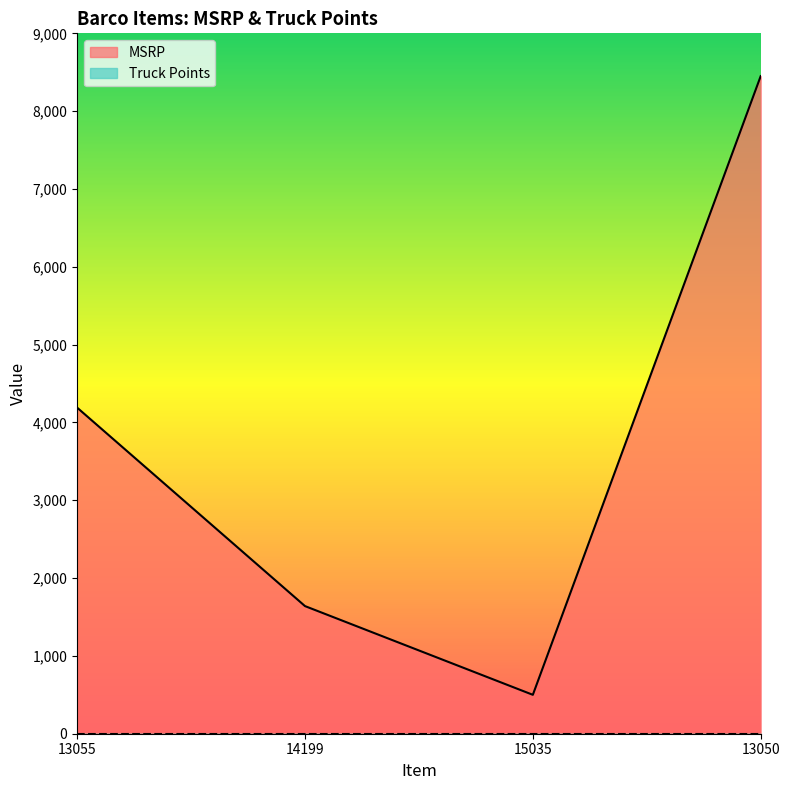

Reading left to right, list all the values displayed in this chart.

13055=4190	14199=1640	15035=500	13050=8450